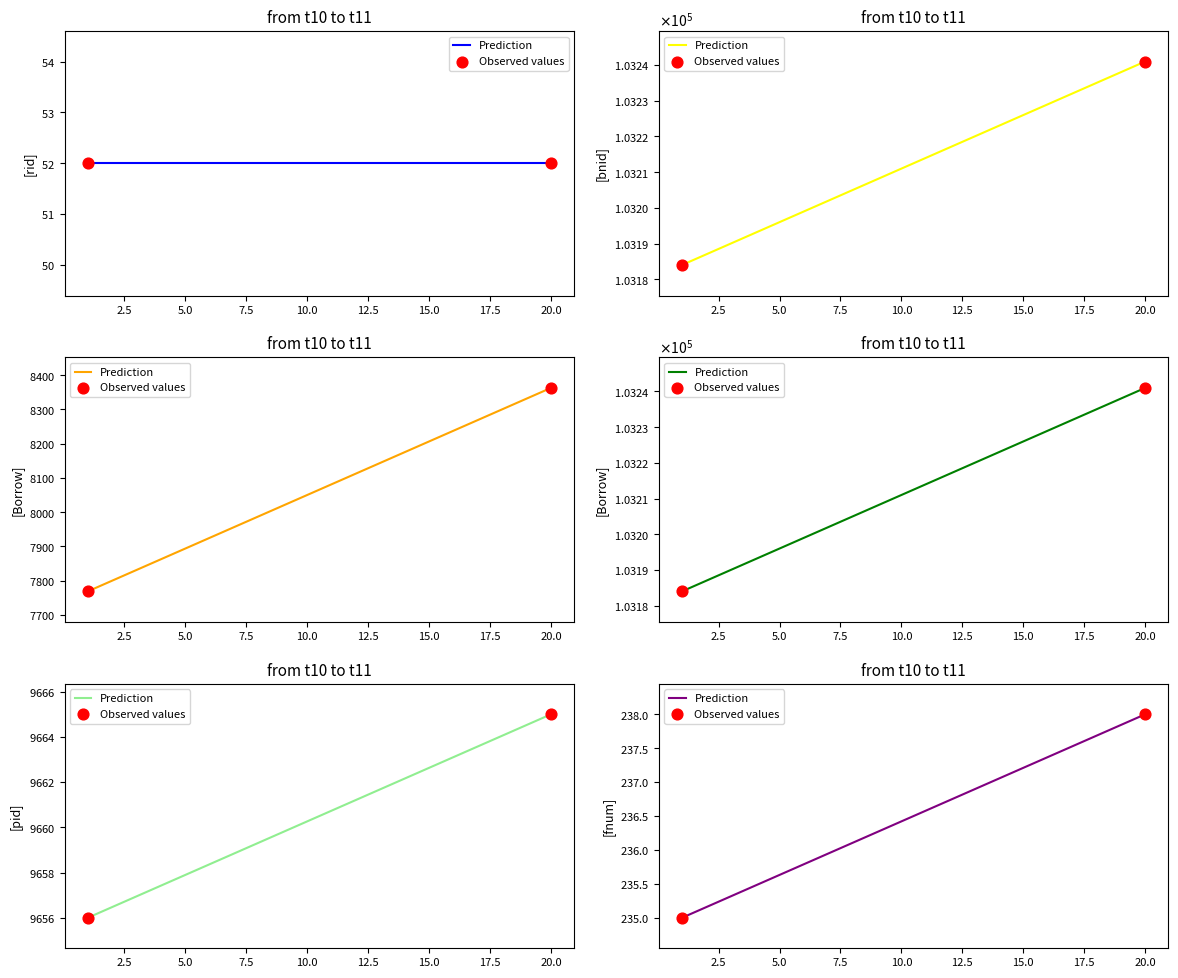

Which series has the widest spread of Y values?

Prediction